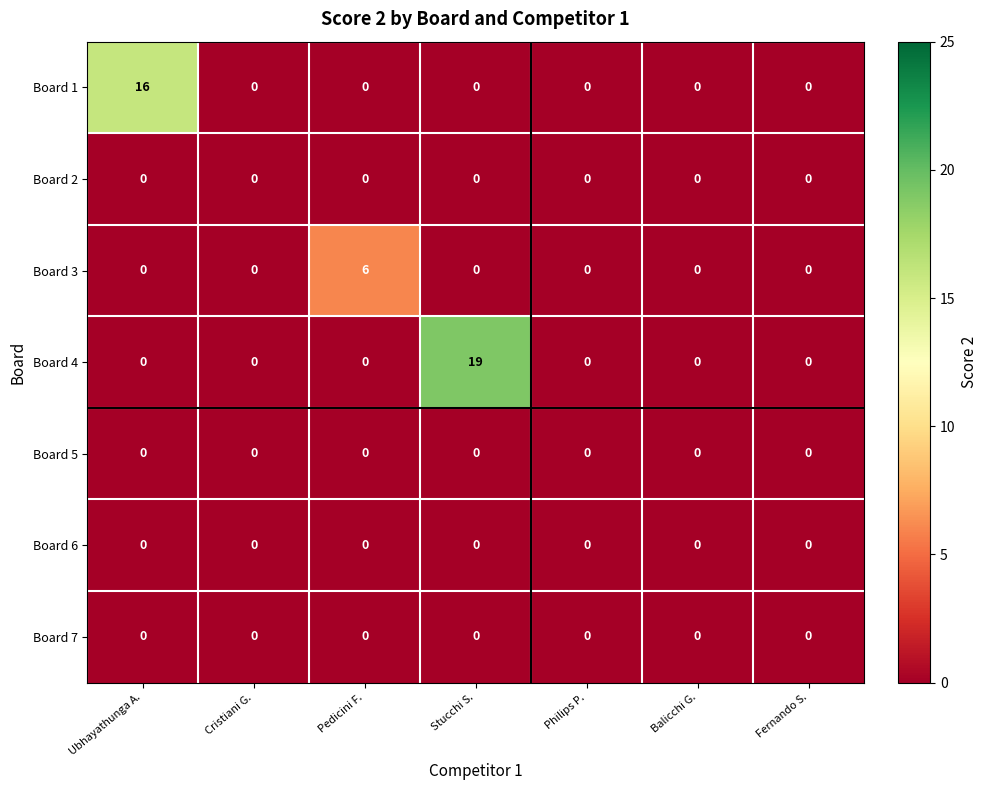

Which series has the widest spread of values?

Board 4